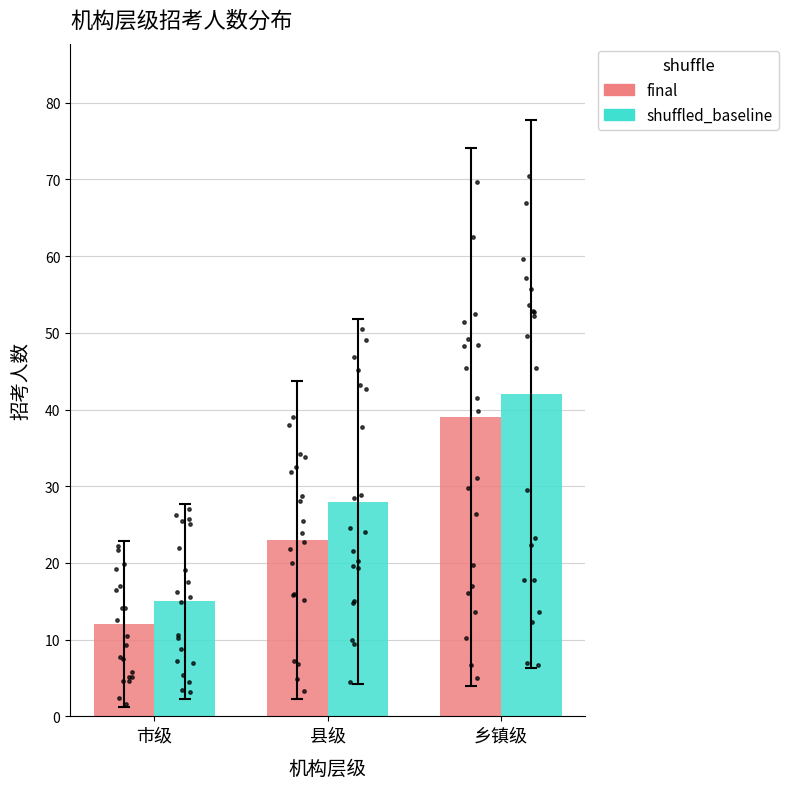

At how many categories does at least one series exceed 27?

2